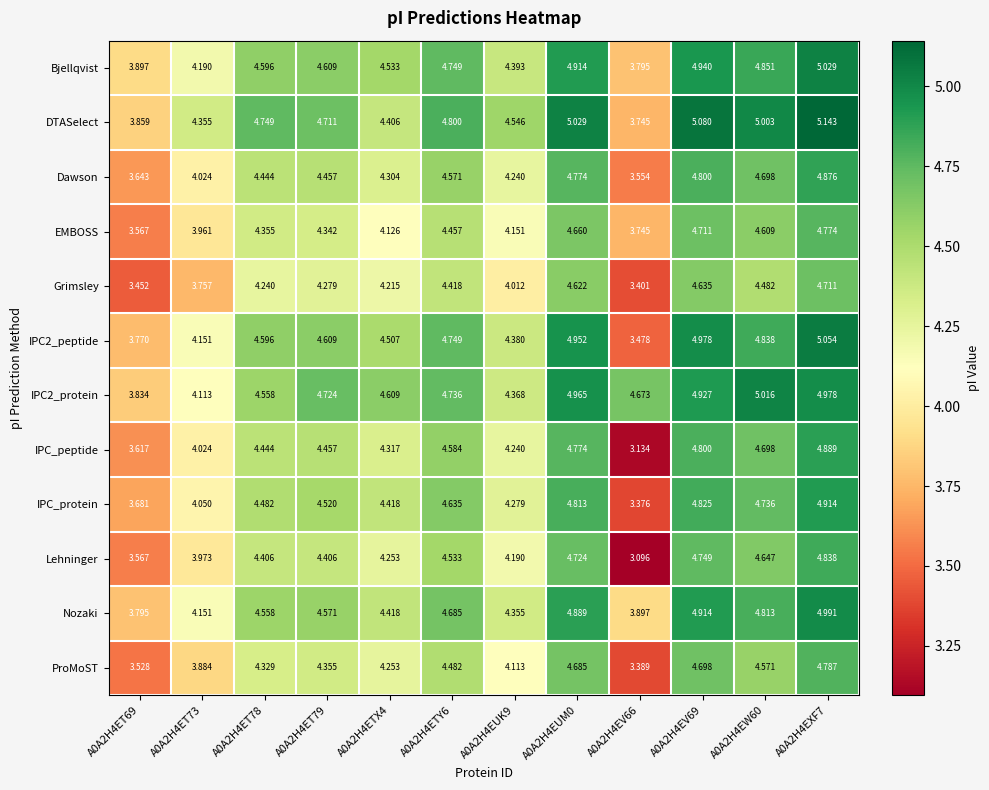

Which series changed the most between A0A2H4ETX4 and A0A2H4EUK9?

IPC2_protein